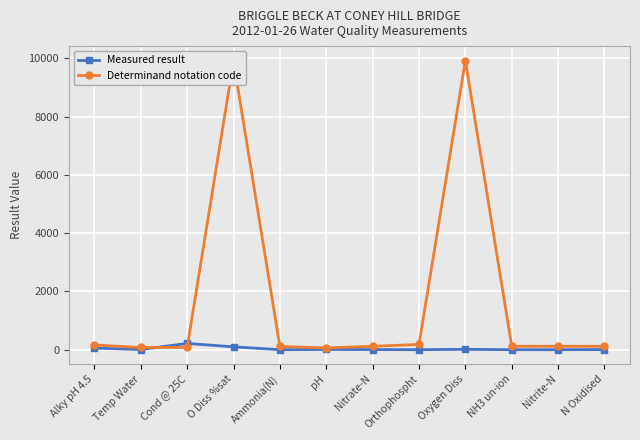

Which series has the largest total across all categories?

Determinand notation code